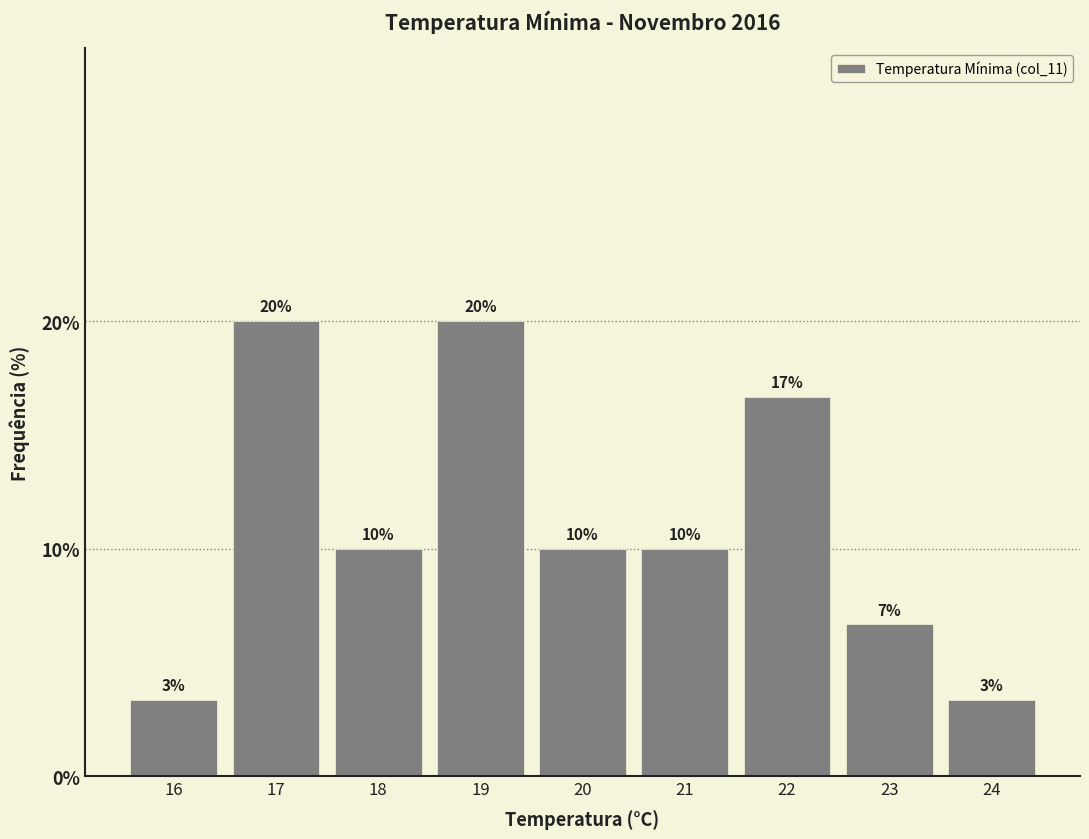

What is the average value?

11.1